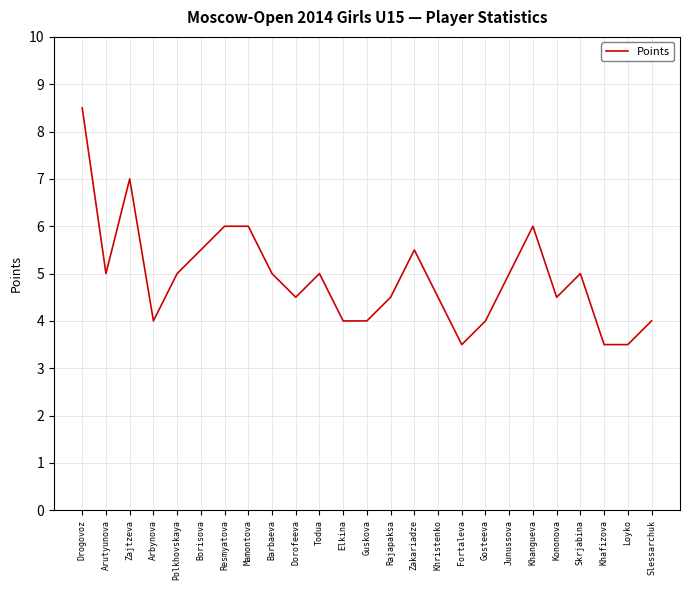

Approximately how many times larger is the value at Skrjabina compared to Junussova?

1.0